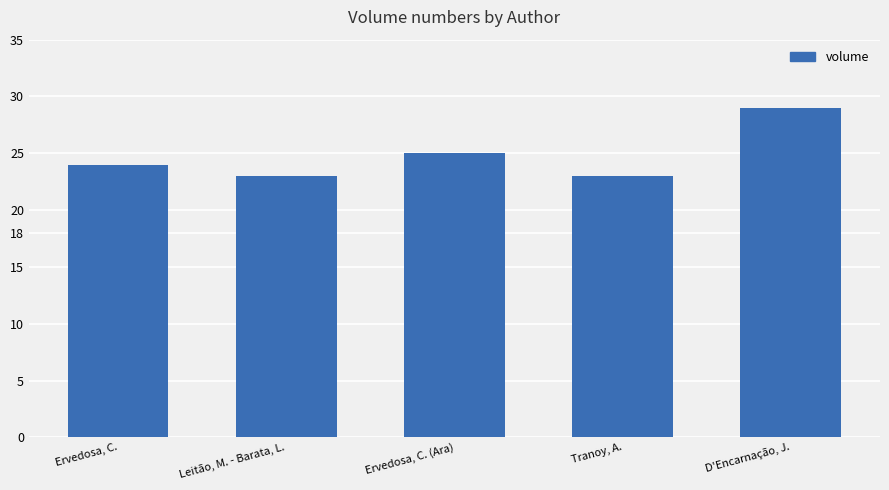

Which category has the highest value across all series?

D'Encarnação, J.